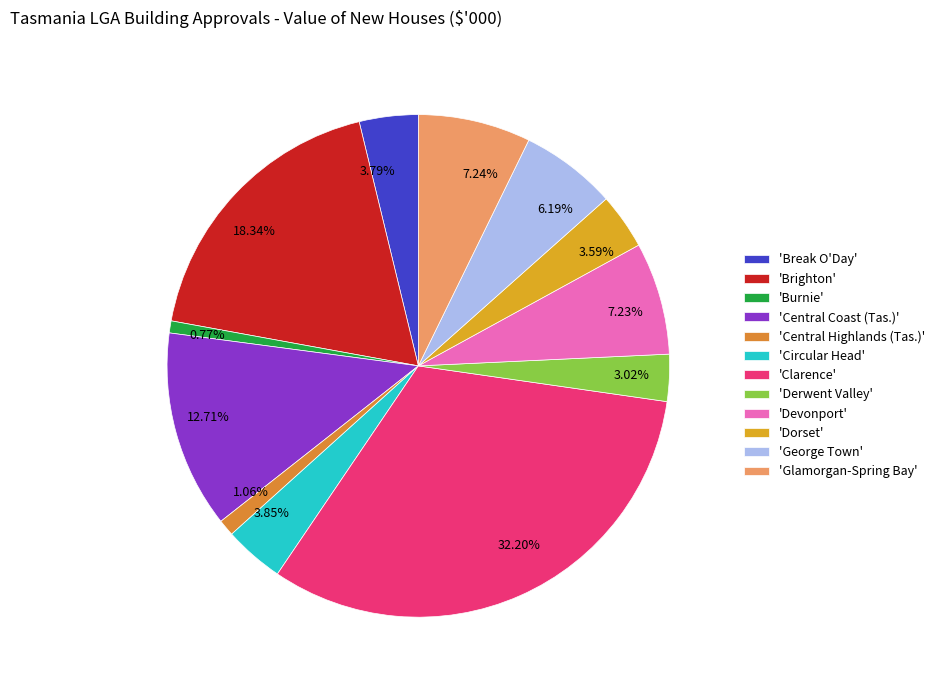

How many segments does this pie chart have?

12